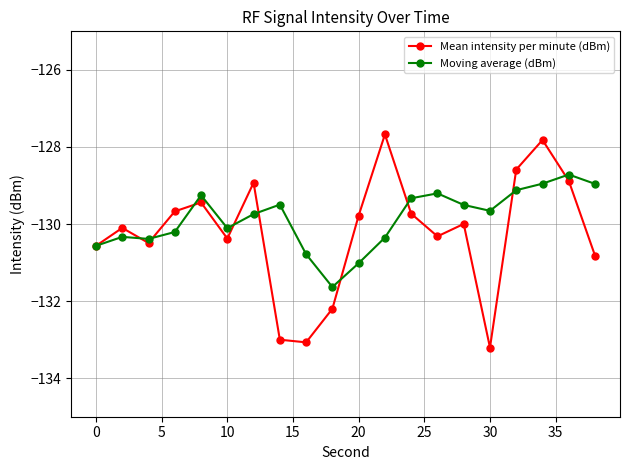

Rank the series by their maximum value, from lowest to highest.

Moving average (dBm), Mean intensity per minute (dBm)